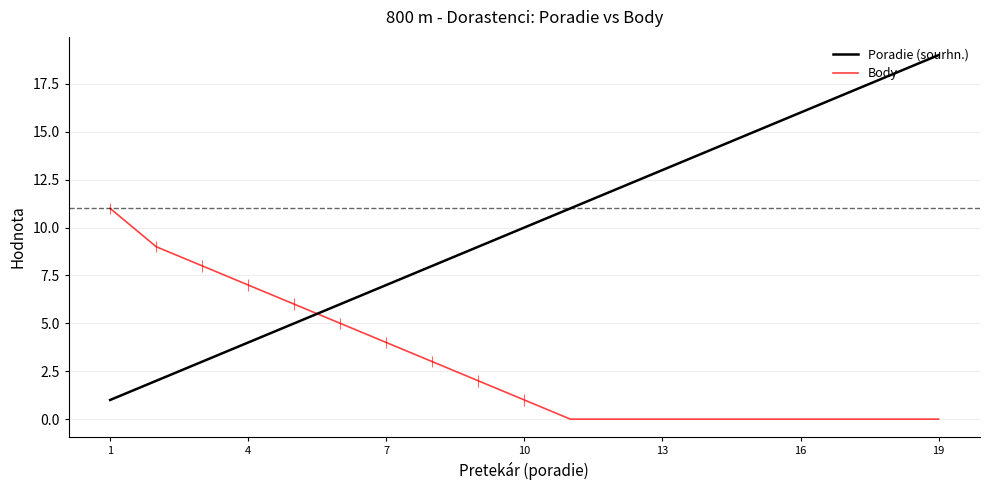

How many positive values does the Body series have?

10